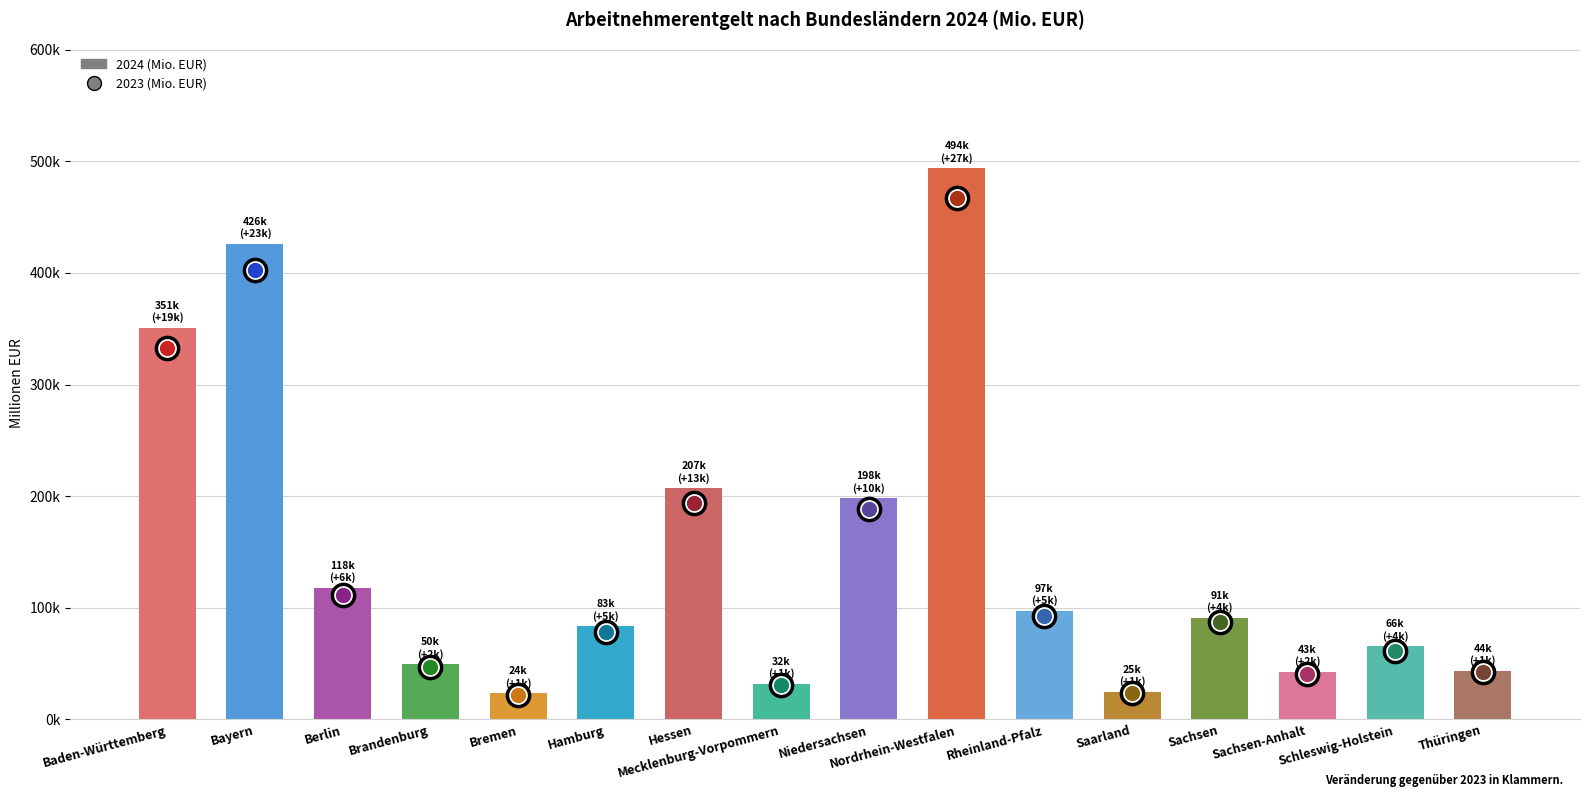

Does the chart contain any negative values?

No